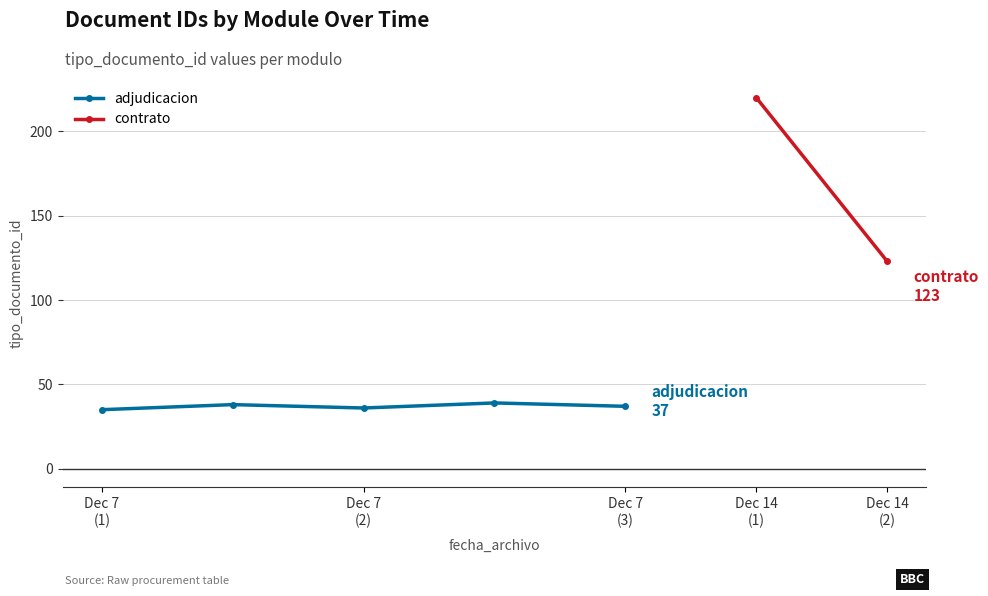

True or false: adjudicacion has more than 2 interior local peaks.

False